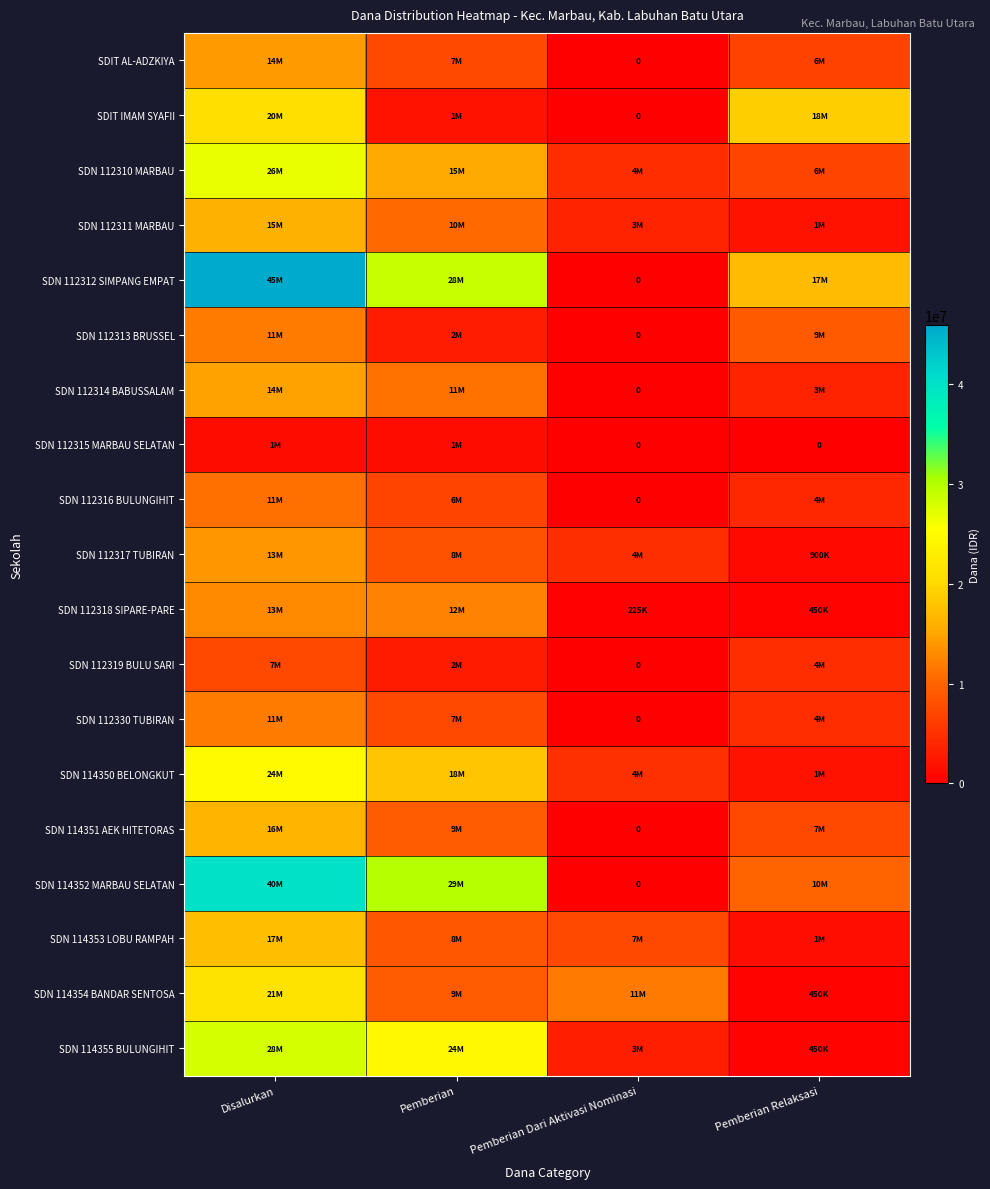

At which category is the sum across all series the highest?

Disalurkan